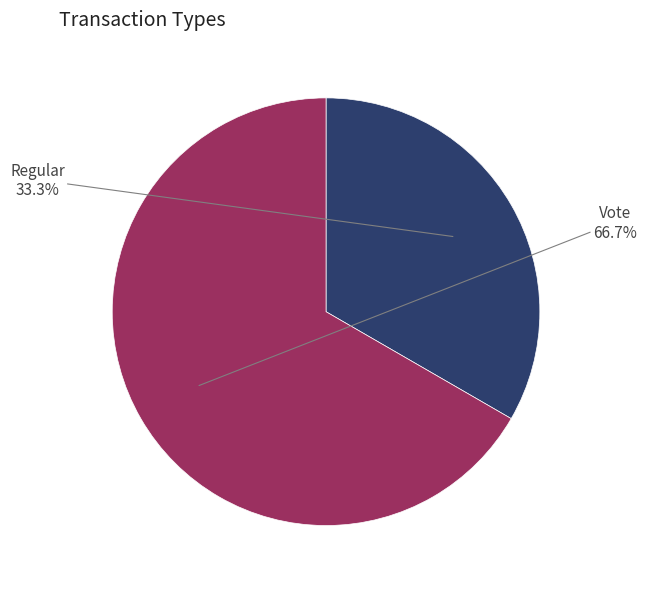

What is the majority slice?

Vote